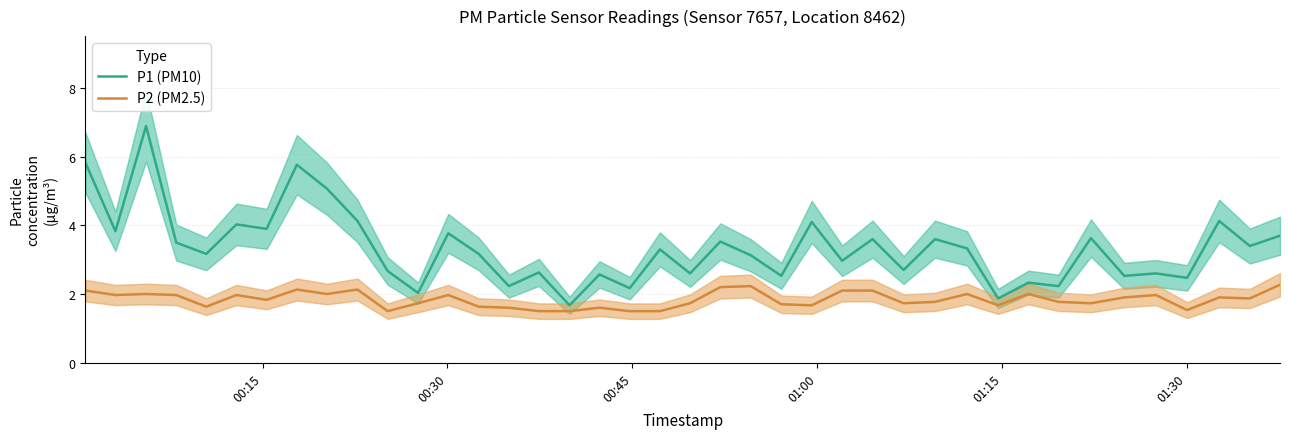

How many lines are shown in the chart?

2